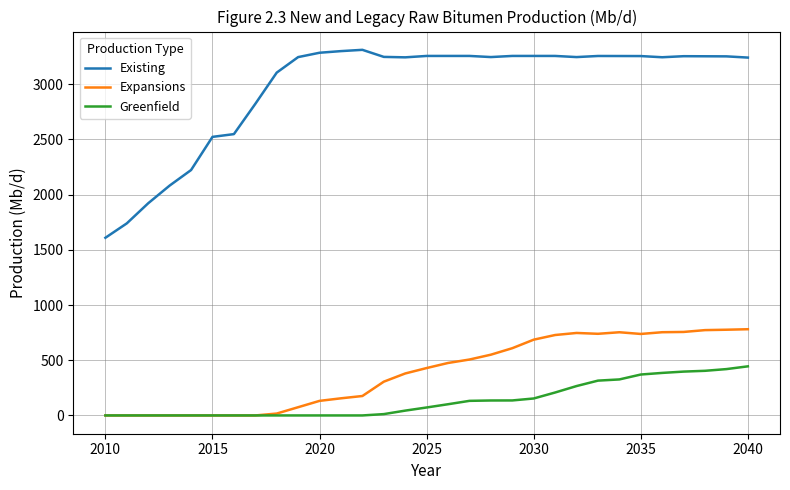

List the series in order of their peak value, highest first.

Existing, Expansions, Greenfield